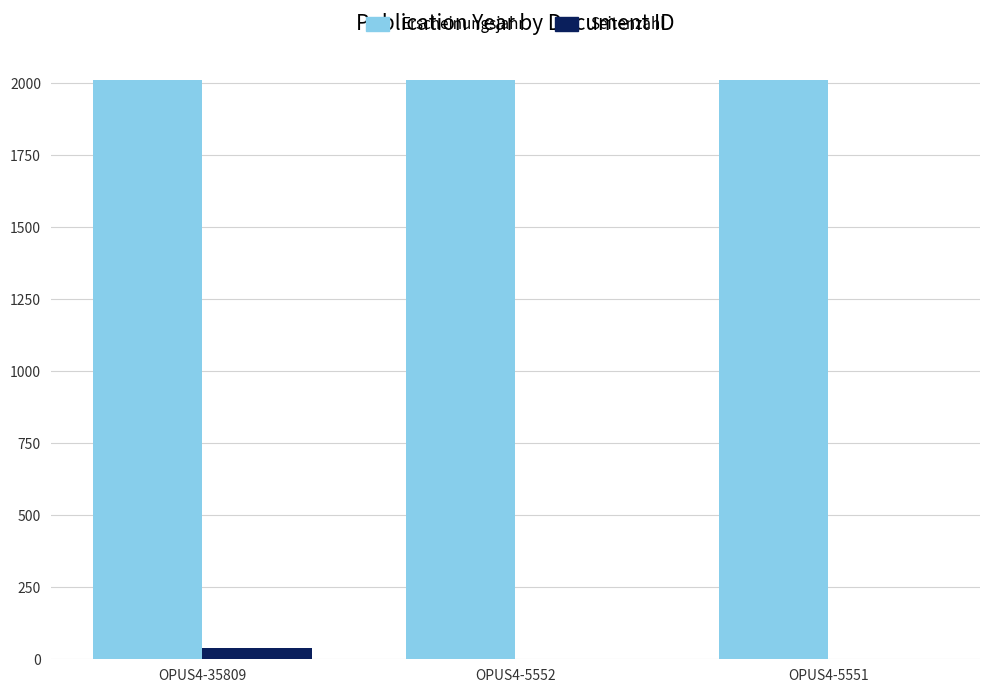

What is the average value of the Erscheinungsjahr series?

2012